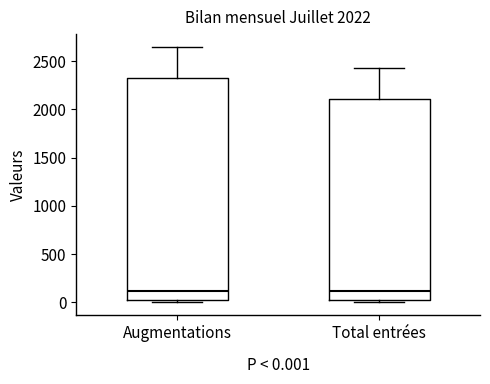

Which box is the tallest, from its lower edge to its upper edge?

Augmentations